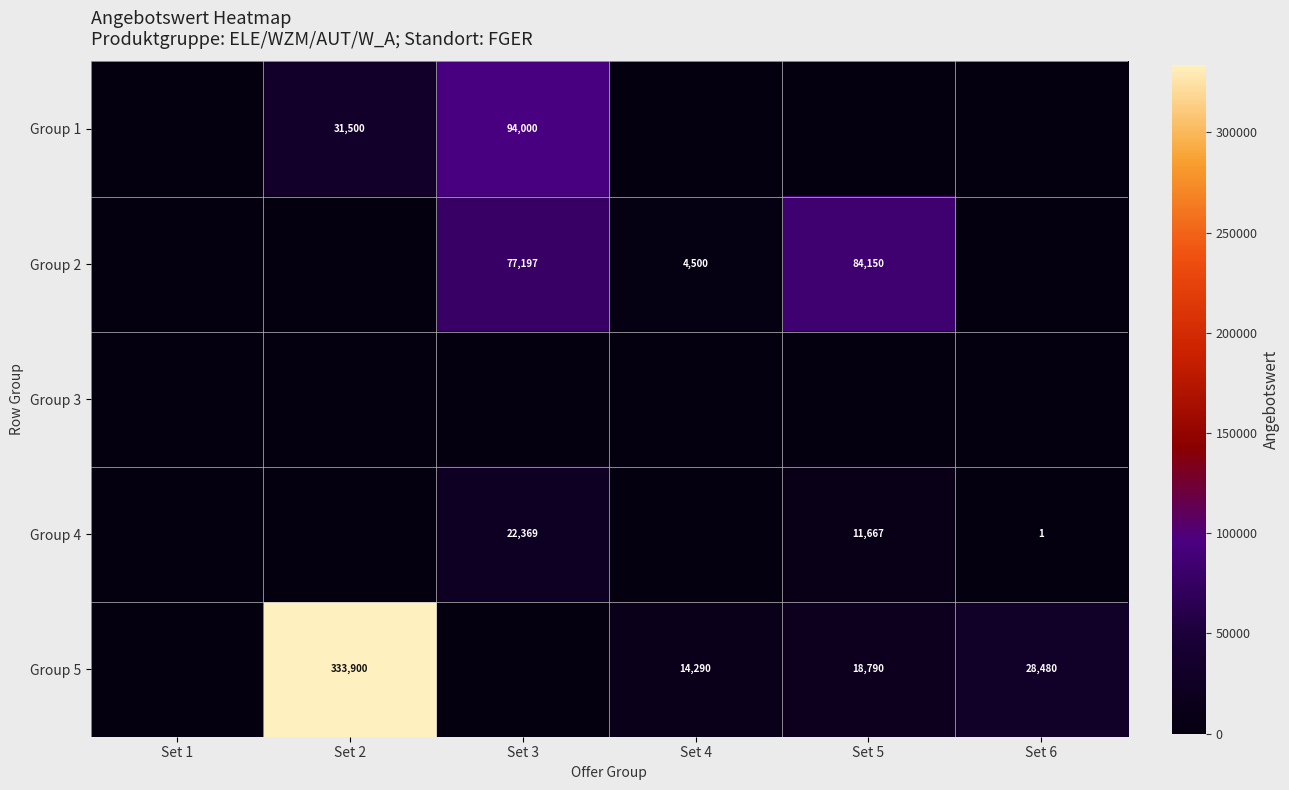

What is the difference between the Group 1 values at Set 2 and Set 3?

62500